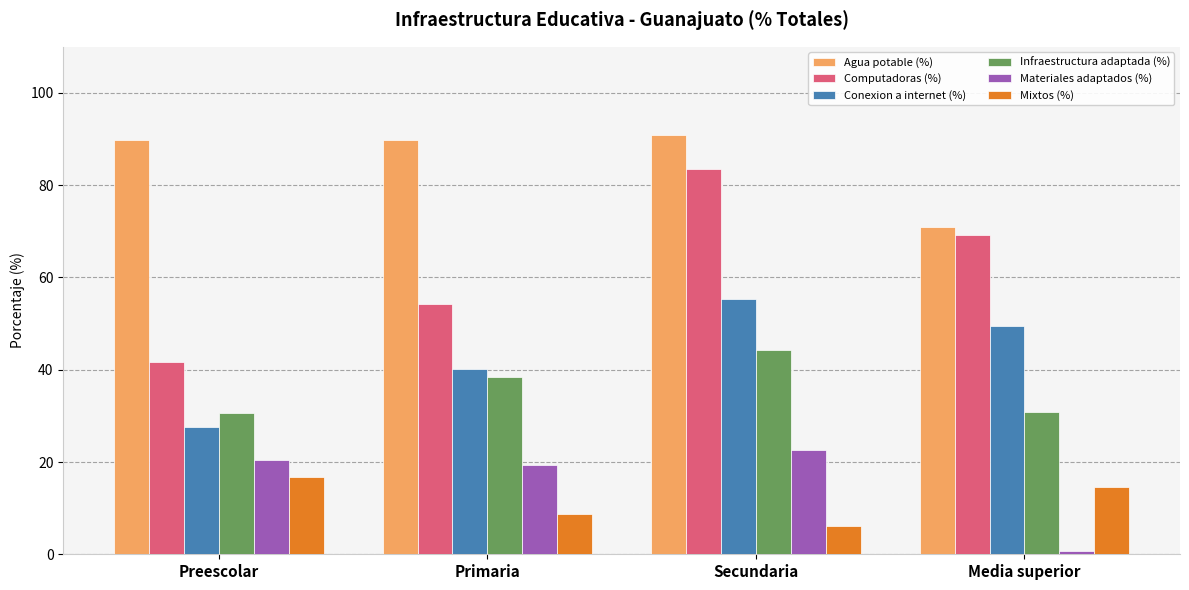

What is the smallest value displayed?

0.7